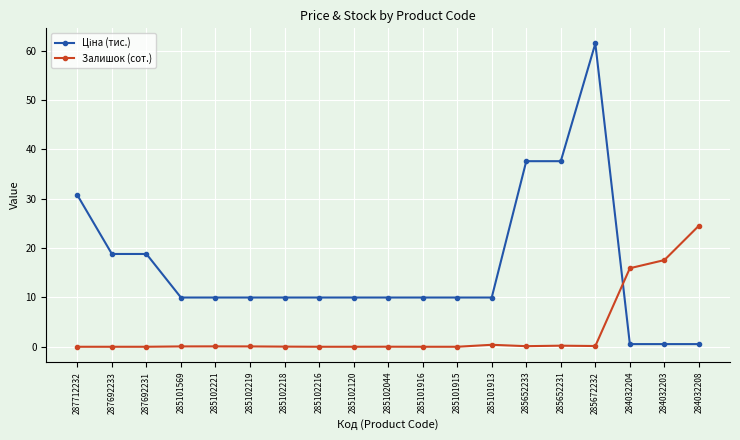

The Залишок (сот.) series shows 0.0 at 285102216. True or false?

True